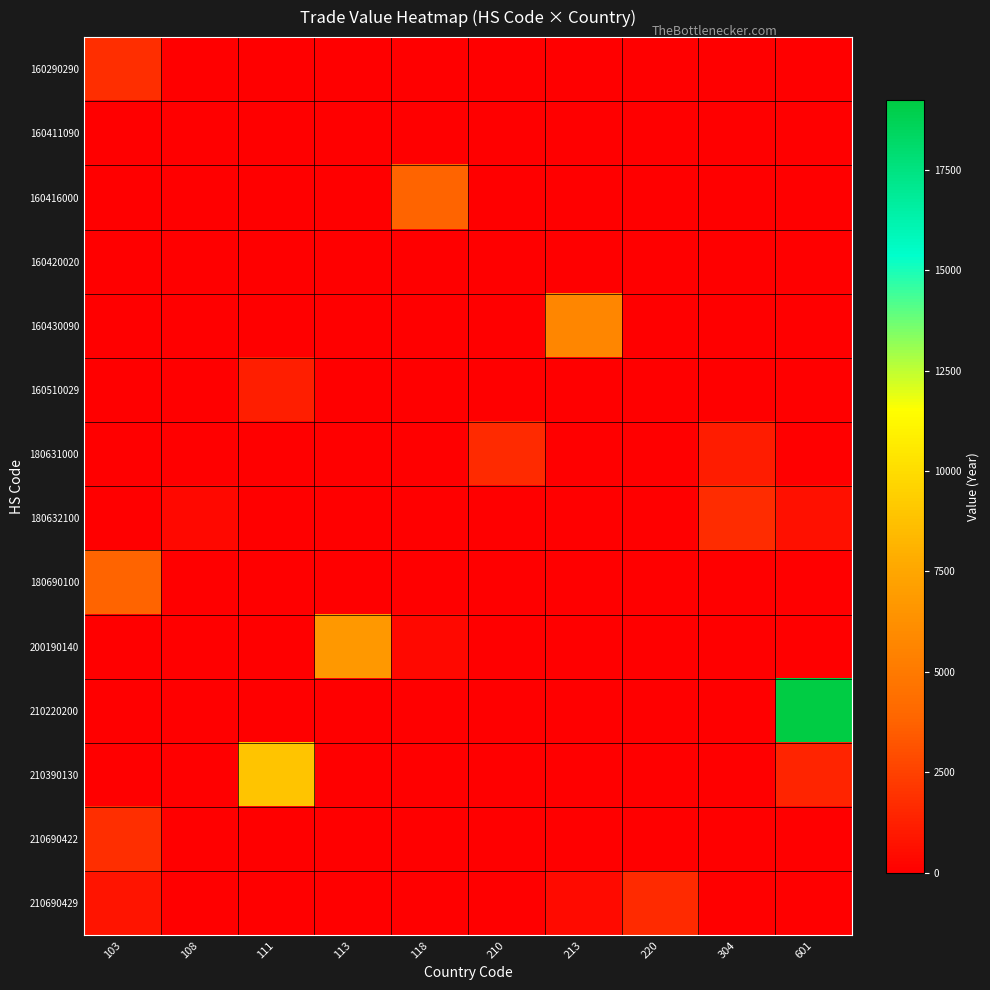

Reading left to right, list all the values displayed in this chart.

160290290: 103=1775	108=0	111=0	113=0	118=0	210=0	213=0	220=0	304=0	601=0
160411090: 103=0	108=0	111=0	113=0	118=0	210=0	213=0	220=0	304=0	601=0
160416000: 103=0	108=0	111=0	113=0	118=3807	210=0	213=0	220=0	304=0	601=0
160420020: 103=0	108=0	111=0	113=0	118=0	210=0	213=0	220=0	304=0	601=0
160430090: 103=0	108=0	111=0	113=0	118=0	210=0	213=5656	220=0	304=0	601=0
160510029: 103=0	108=0	111=1177	113=0	118=0	210=0	213=0	220=0	304=0	601=0
180631000: 103=0	108=0	111=0	113=0	118=0	210=1632	213=0	220=0	304=1076	601=0
180632100: 103=0	108=327	111=0	113=0	118=0	210=0	213=0	220=0	304=1703	601=602
180690100: 103=3824	108=0	111=0	113=0	118=0	210=0	213=0	220=0	304=0	601=0
200190140: 103=0	108=0	111=0	113=6697	118=373	210=0	213=0	220=0	304=0	601=0
210220200: 103=0	108=0	111=0	113=0	118=0	210=0	213=0	220=0	304=0	601=19241
210390130: 103=0	108=0	111=8939	113=0	118=0	210=0	213=0	220=0	304=0	601=1406
210690422: 103=1775	108=0	111=0	113=0	118=0	210=0	213=0	220=0	304=0	601=0
210690429: 103=798	108=0	111=0	113=0	118=0	210=0	213=430	220=1650	304=0	601=0